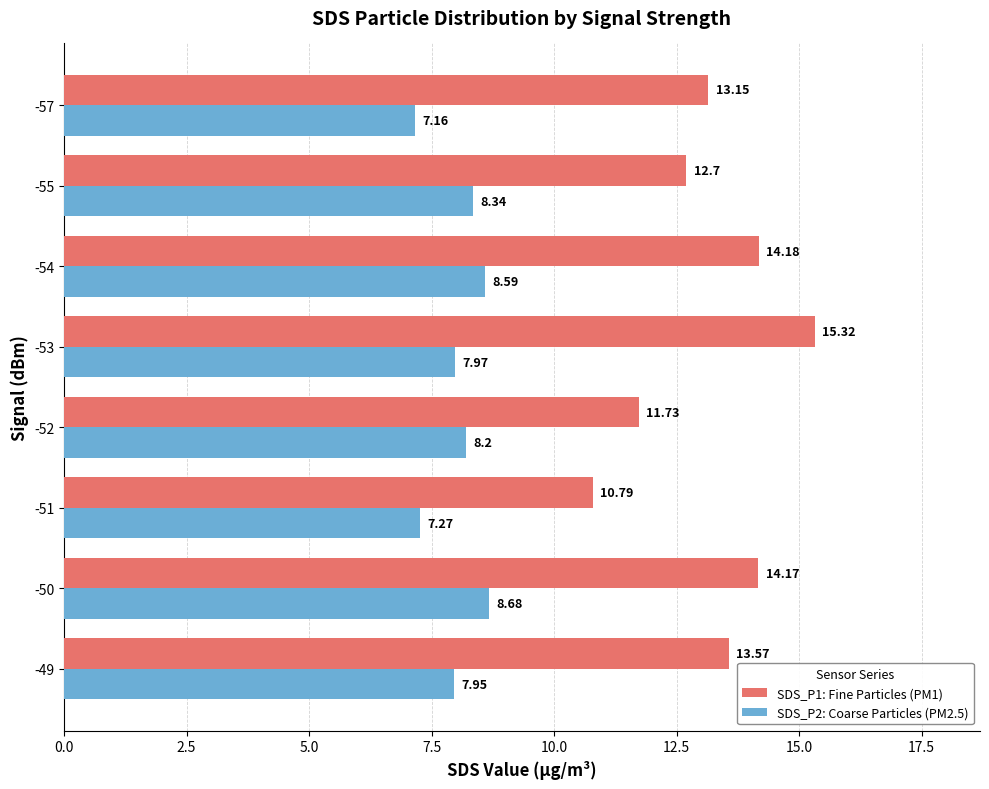

At which label does SDS_P2: Coarse Particles (PM2.5) reach its minimum?

-57